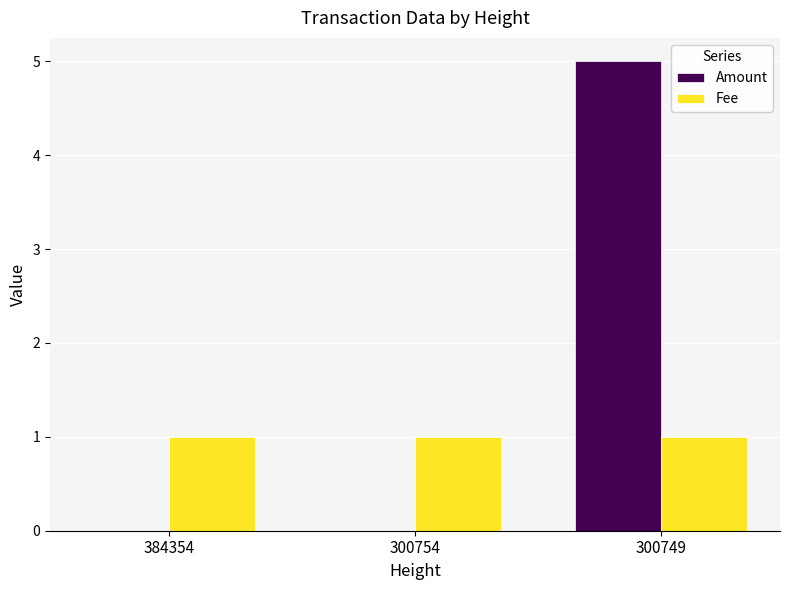

How many categories are shown in the chart?

3